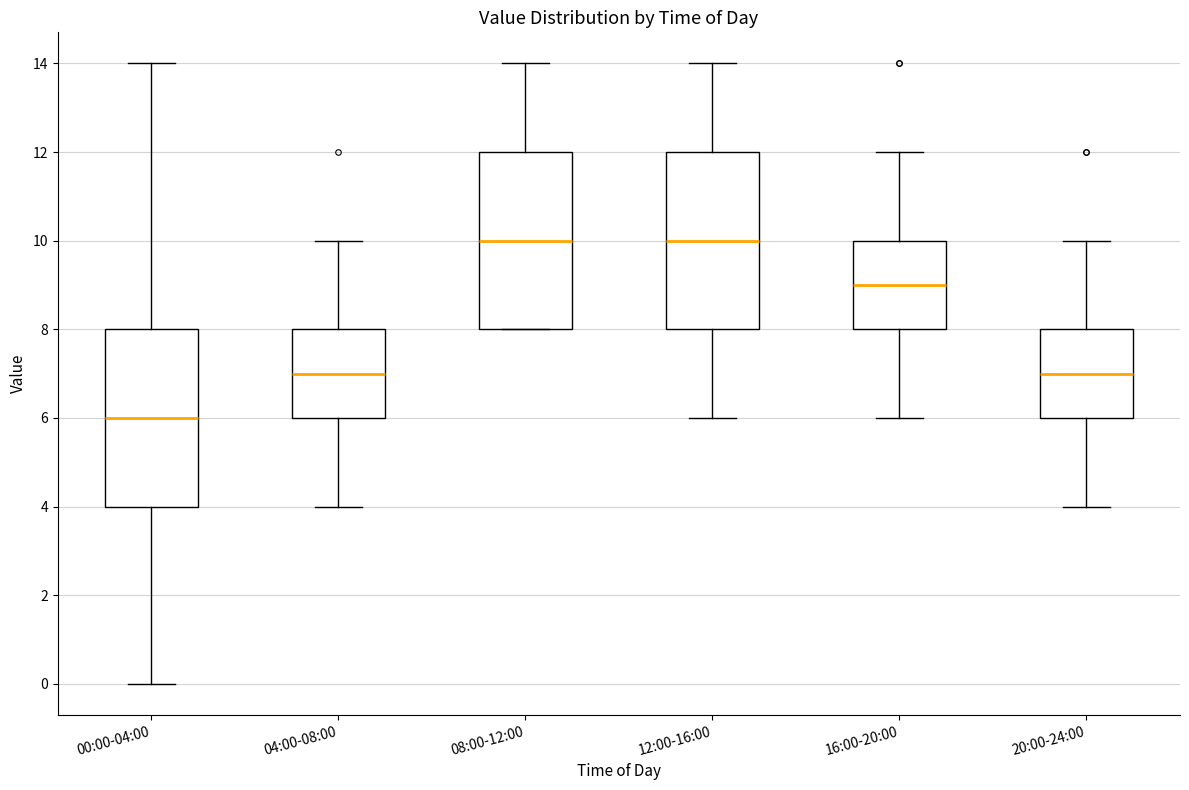

Reading left to right, transcribe this box plot: for each box, give where its median line is, the range the box spans, and where its two whiskers end, as read against the y-axis. The values are not printed on the chart, so give them approximately, as read against the axis.

00:00-04:00: median 6, box 4 to 8, whiskers 0 to 14
04:00-08:00: median 7, box 6 to 8, whiskers 4 to 10
08:00-12:00: median 10, box 8 to 12, whiskers 8 to 14
12:00-16:00: median 10, box 8 to 12, whiskers 6 to 14
16:00-20:00: median 9, box 8 to 10, whiskers 6 to 12
20:00-24:00: median 7, box 6 to 8, whiskers 4 to 10